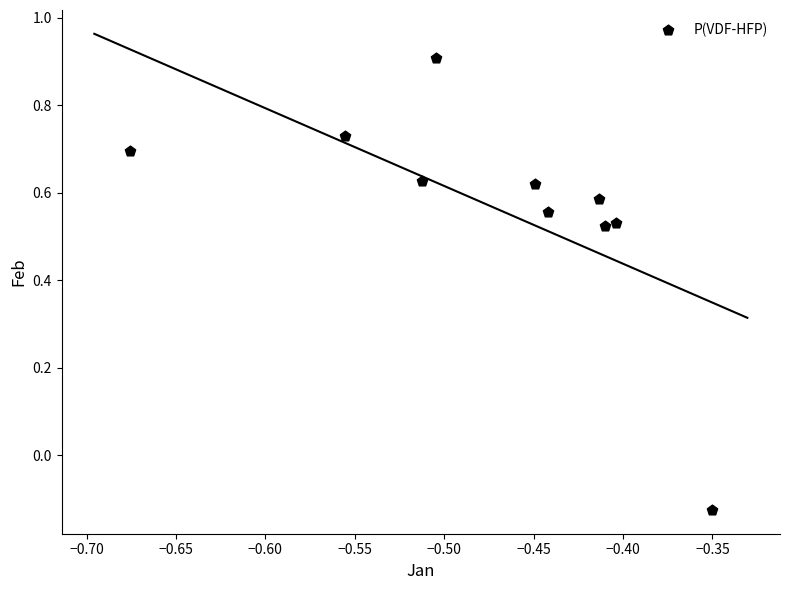

What is the average X value?

-0.5